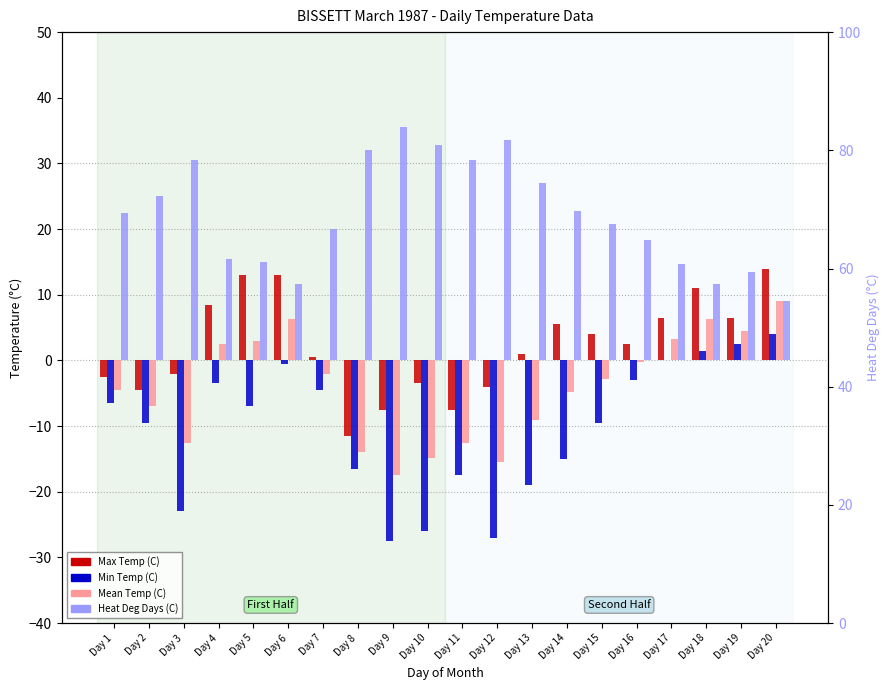

How many bars are there in each group?

4